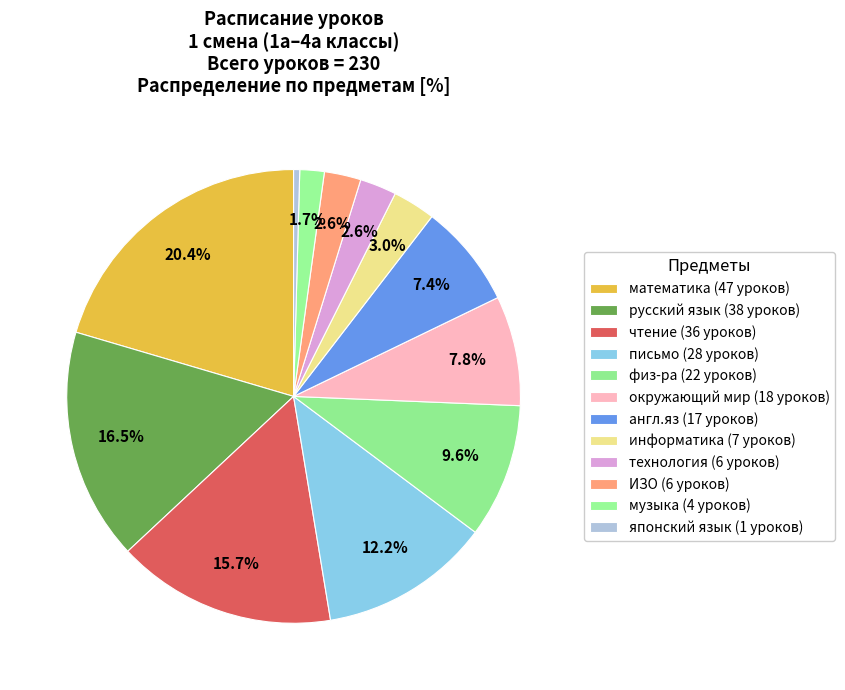

The англ.яз slice represents 7% of the pie. True or false?

True